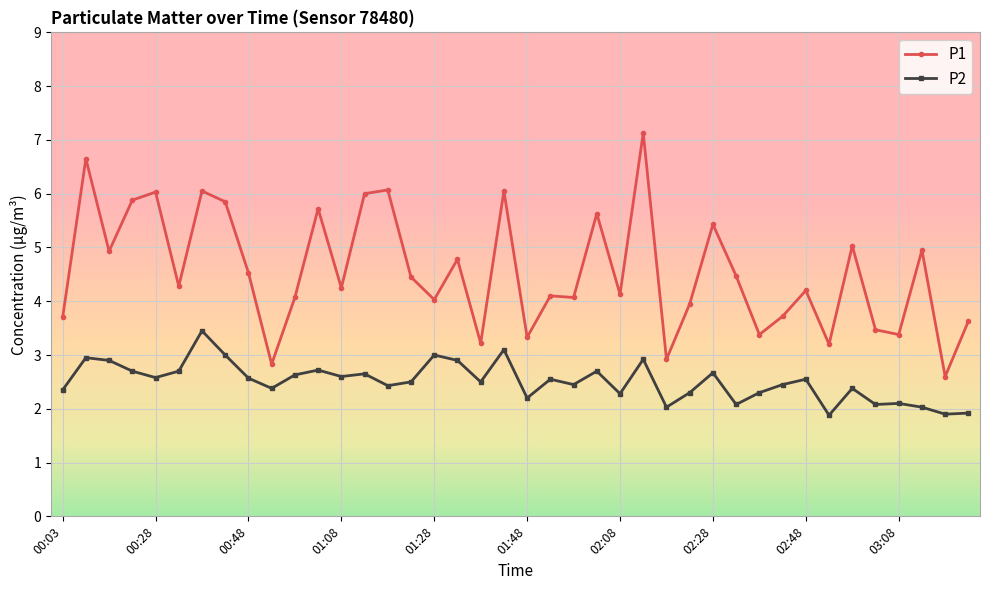

True or false: P2 has more than 2 interior local peaks.

True